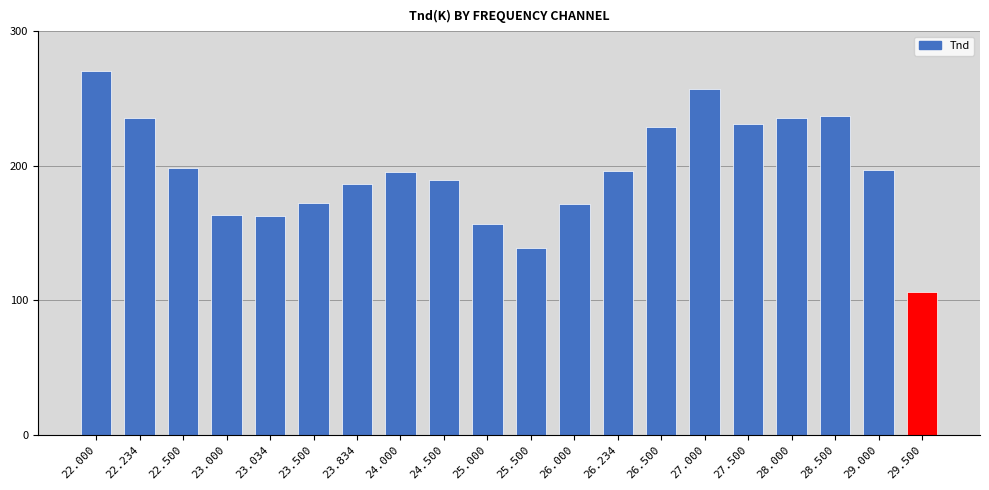

What is the change in value from 25.000 to 28.500?

+80.1